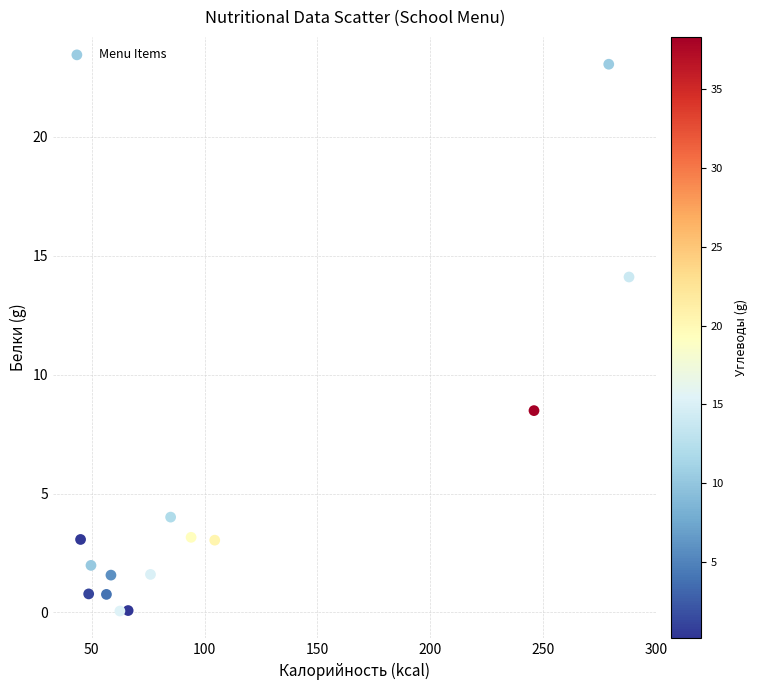

What Y value in the scatter plot is closest to 11?

8.5